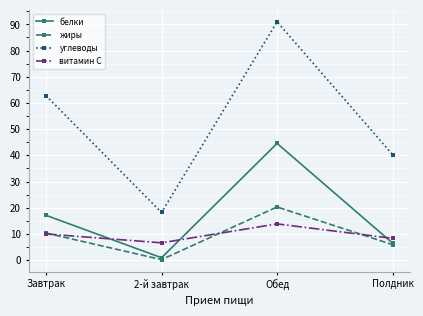

Which series has the largest range (max minus min)?

углеводы